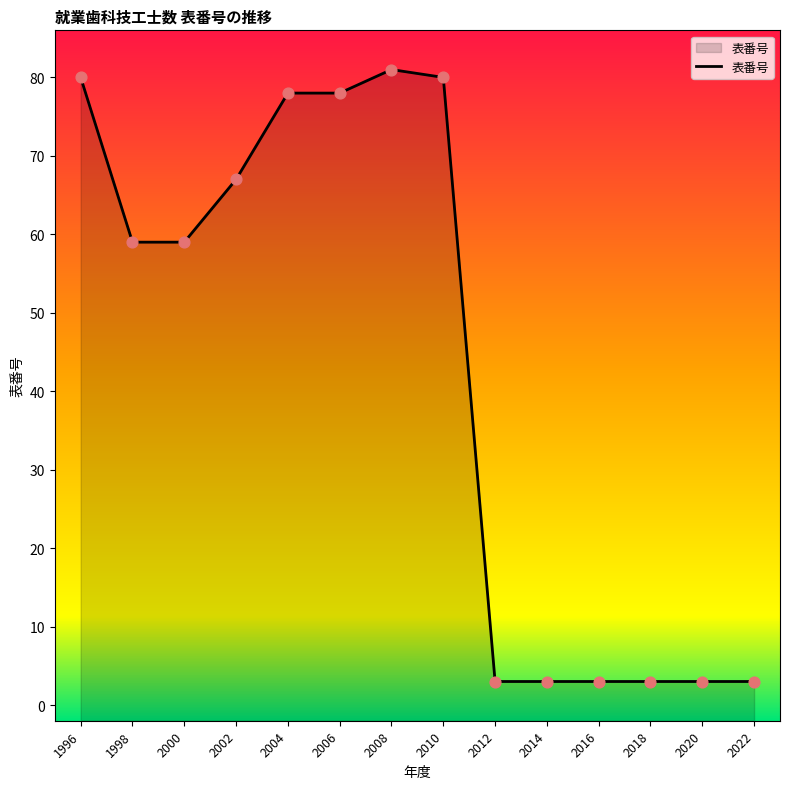

What is the change in value from 2002 to 2008?

+14